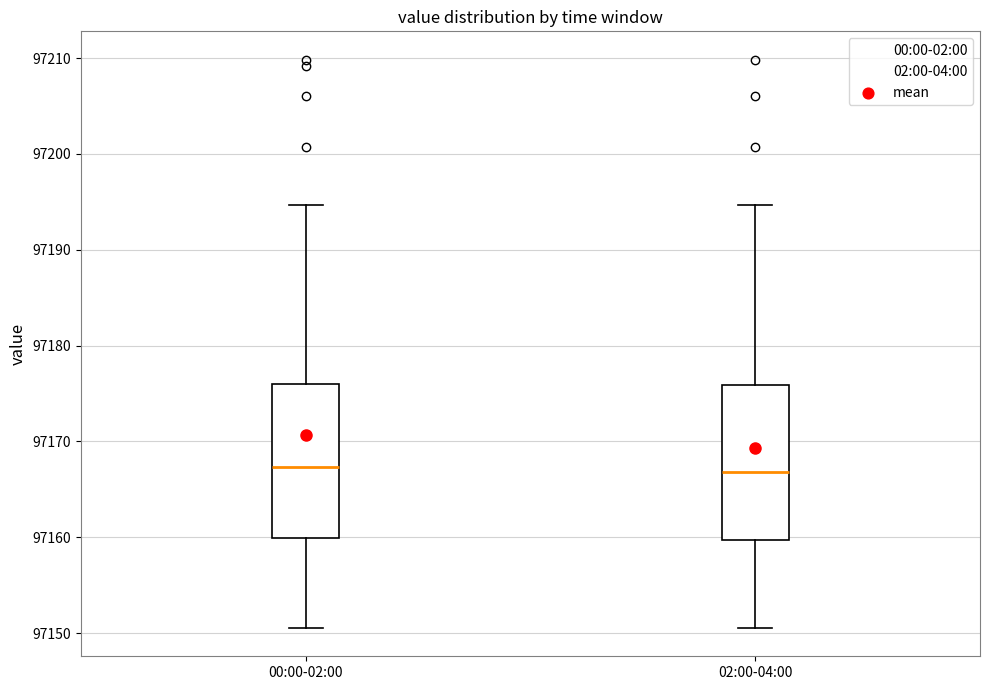

Reading left to right, read every box against the y-axis: the position of its median line, the range the box covers, and the ends of its whiskers. The values are not printed on the chart, so give them approximately, as read against the axis.

00:00-02:00: median 97167, box 97160 to 97176, whiskers 97151 to 97195
02:00-04:00: median 97167, box 97160 to 97176, whiskers 97151 to 97195